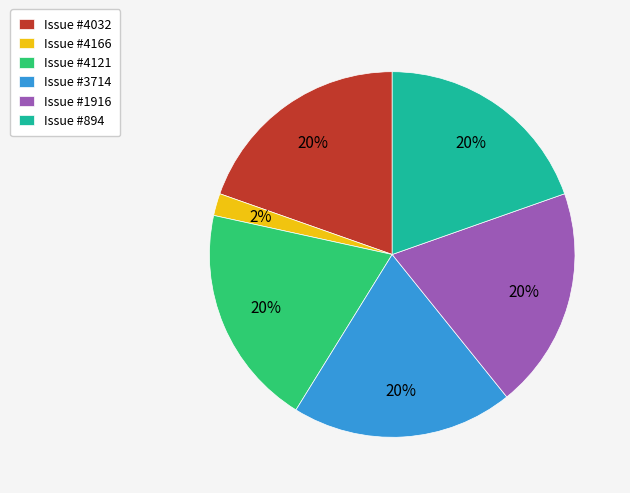

To the nearest percent, what percentage of the pie is Issue #1916?

20%